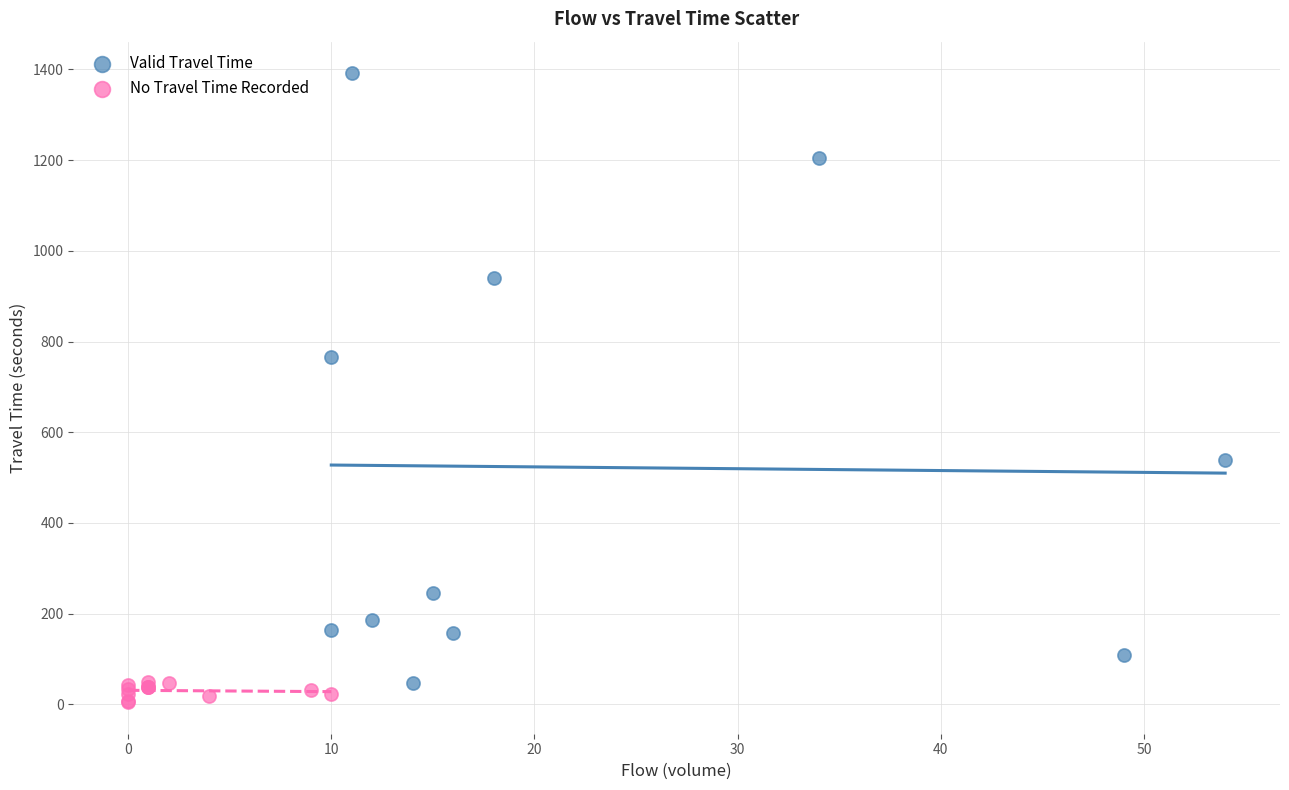

Which series reaches the maximum Y coordinate?

Valid Travel Time